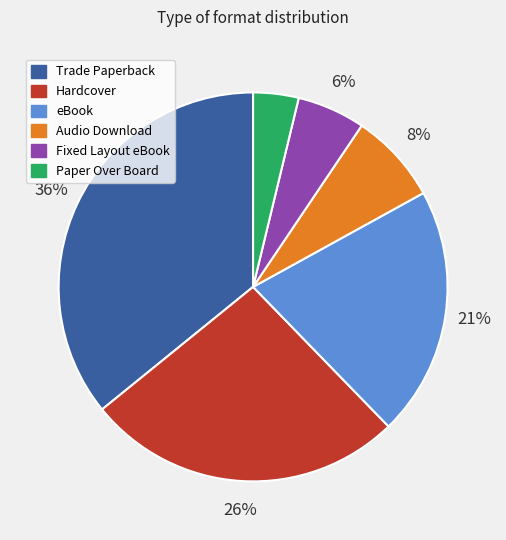

How many segments does this pie chart have?

6